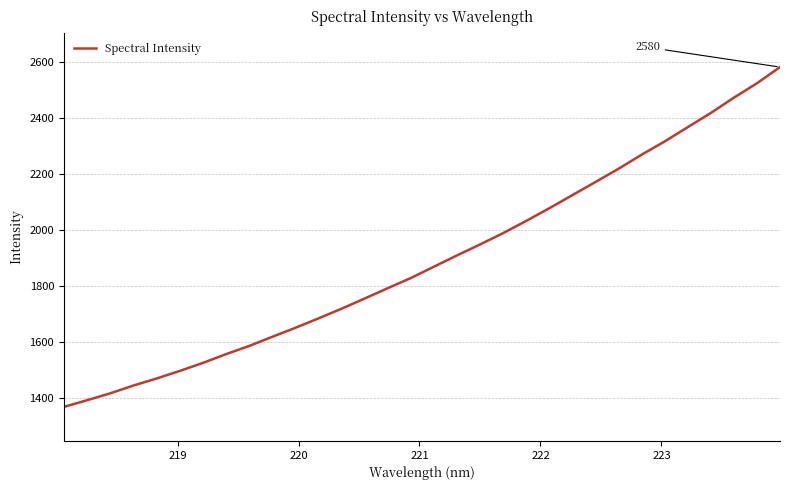

What is the smallest value displayed?

1368.4